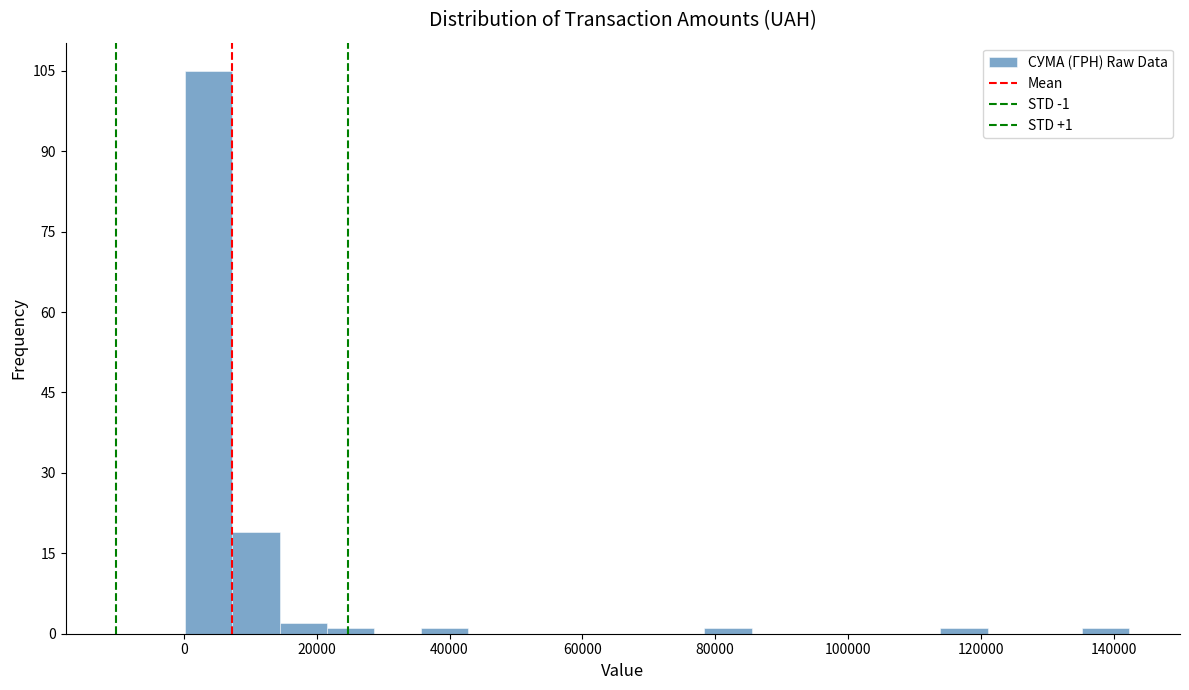

Around what value on the x-axis is the tallest bar? Give the approximate position of its centre, as read against the axis.

4000